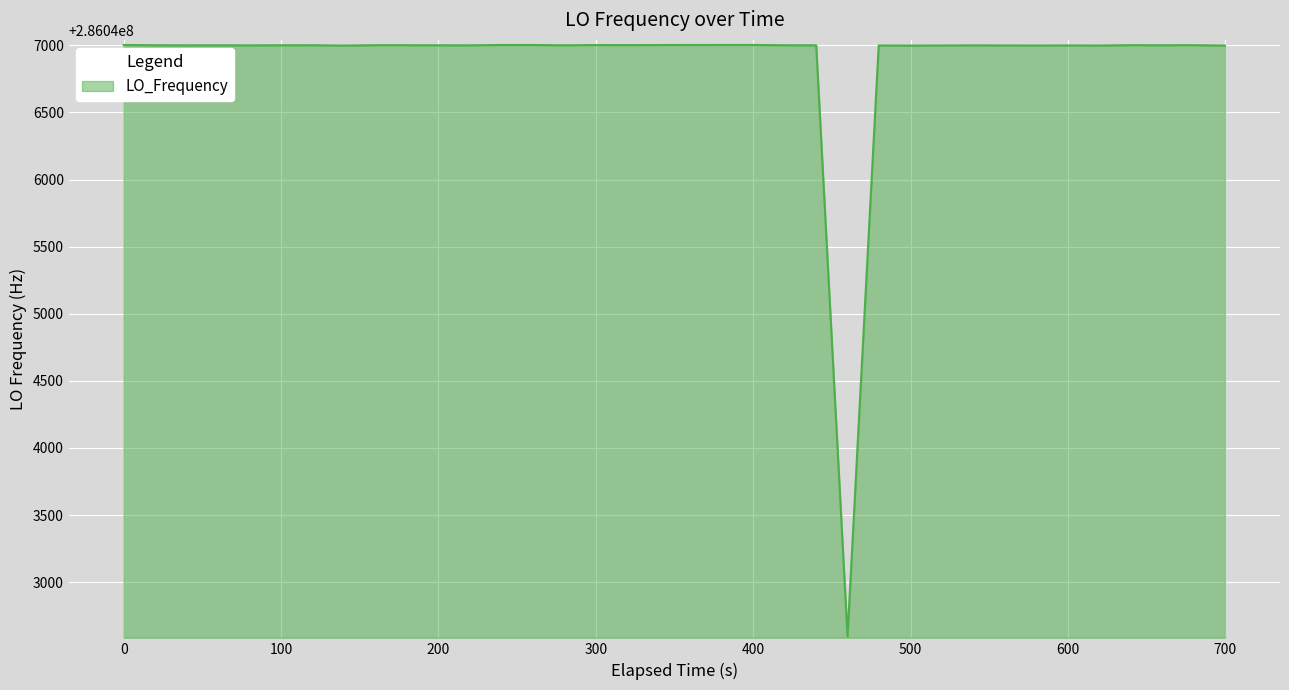

What is the maximum value shown in the chart?

286047002.8